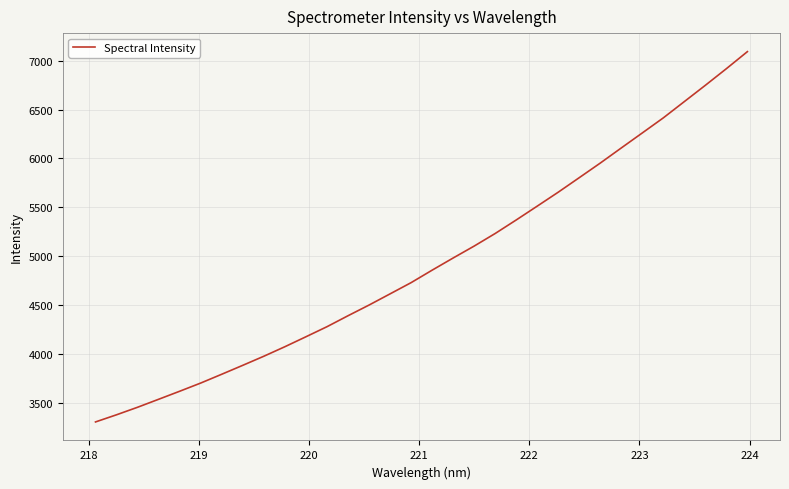

What is the maximum value shown in the chart?

7091.9